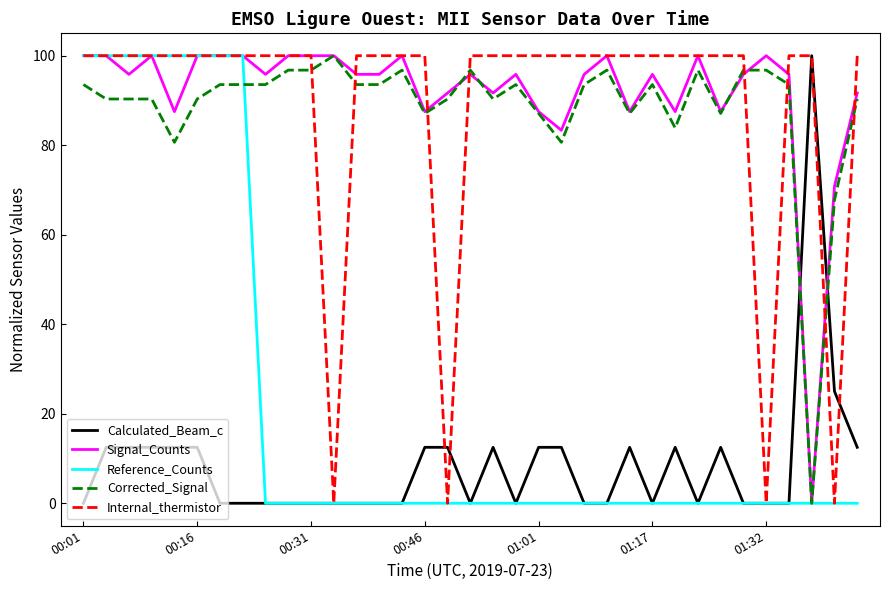

What are all the series names shown in the legend?

Calculated_Beam_c, Signal_Counts, Reference_Counts, Corrected_Signal, Internal_thermistor